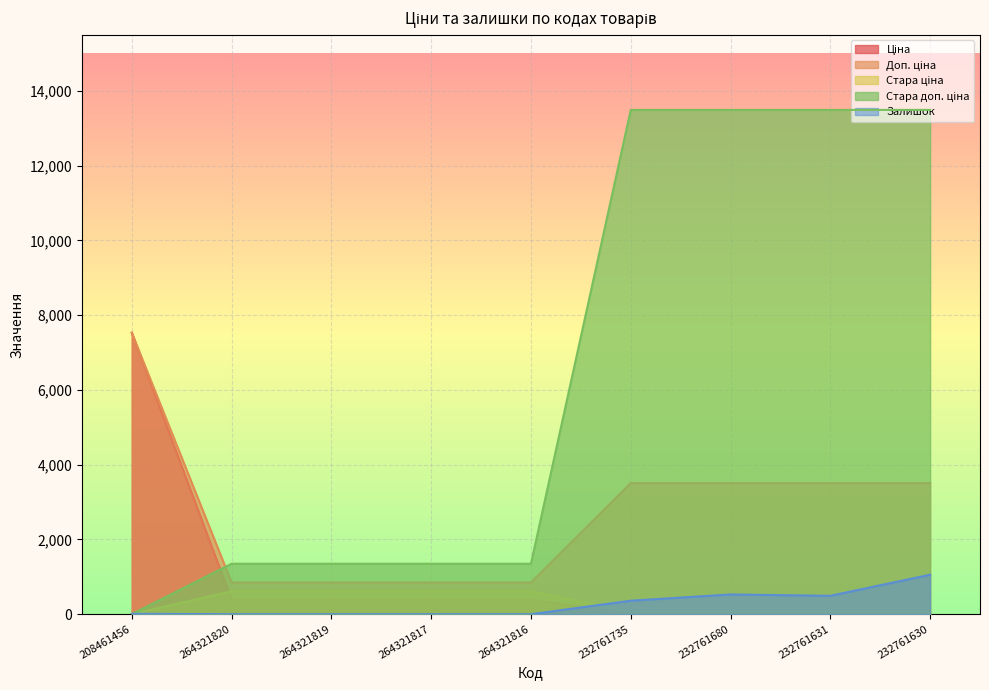

What is the total value across all series at 232761630?

18132.8